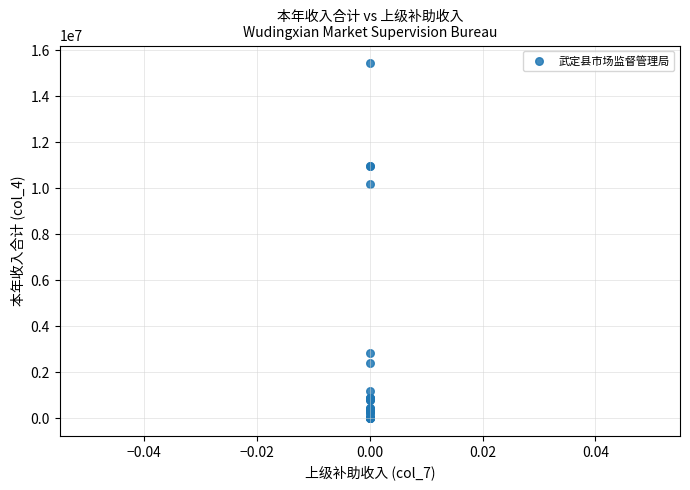

What Y value in the scatter plot is closest to 7715006?

10193432.9